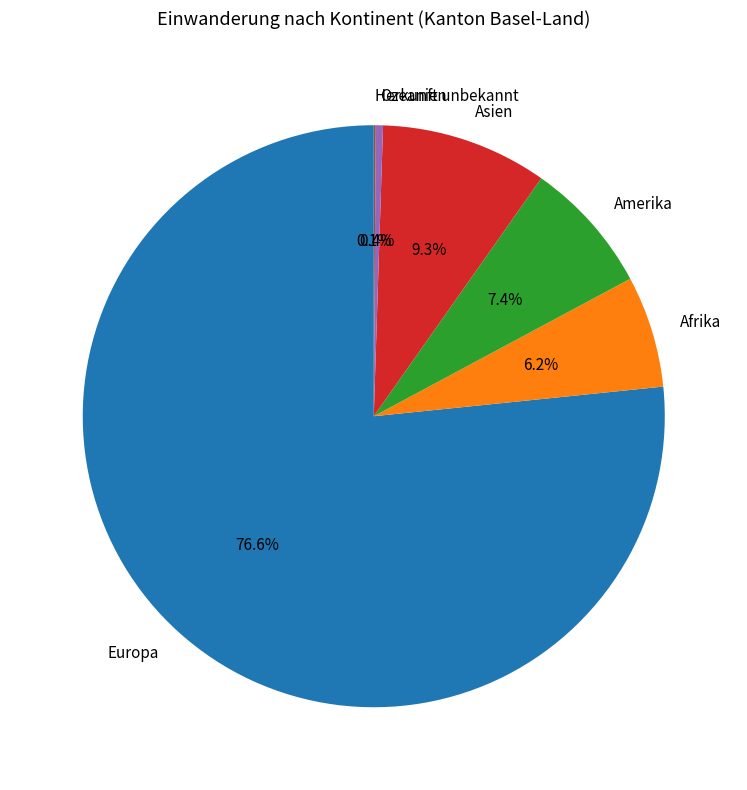

Does any single category account for the majority?

Yes